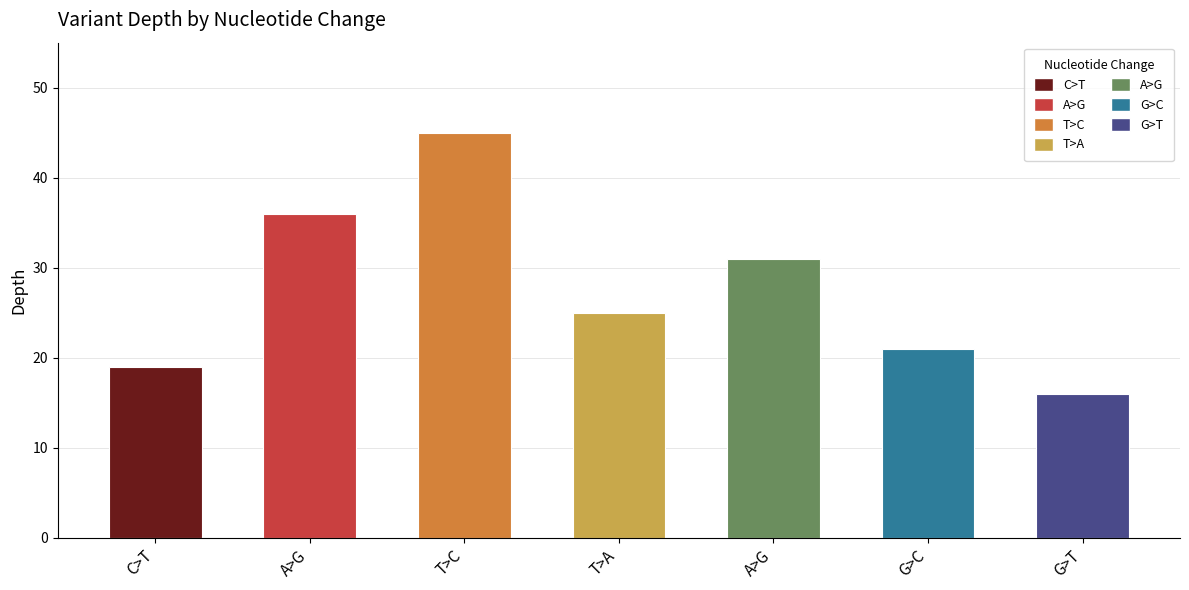

Reading left to right, extract all data points from this chart.

19	36	45	25	31	21	16